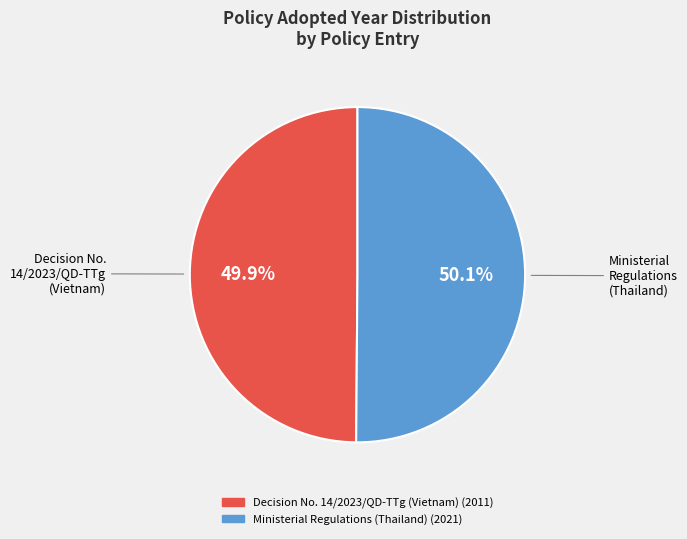

What percentage is the Decision No. 14/2023/QD-TTg (Vietnam) slice, to the nearest percent?

50%